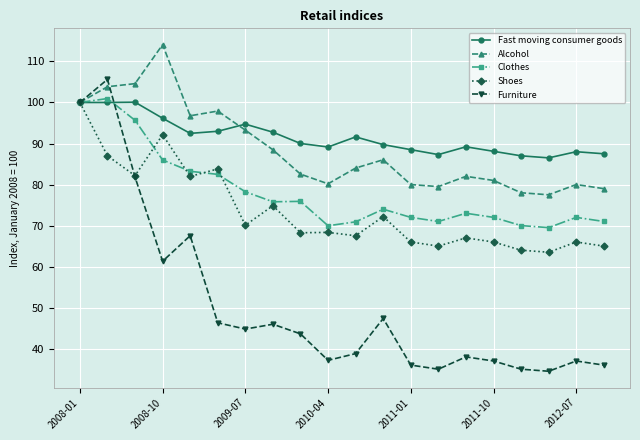

What is the maximum value shown in the chart?

114.1